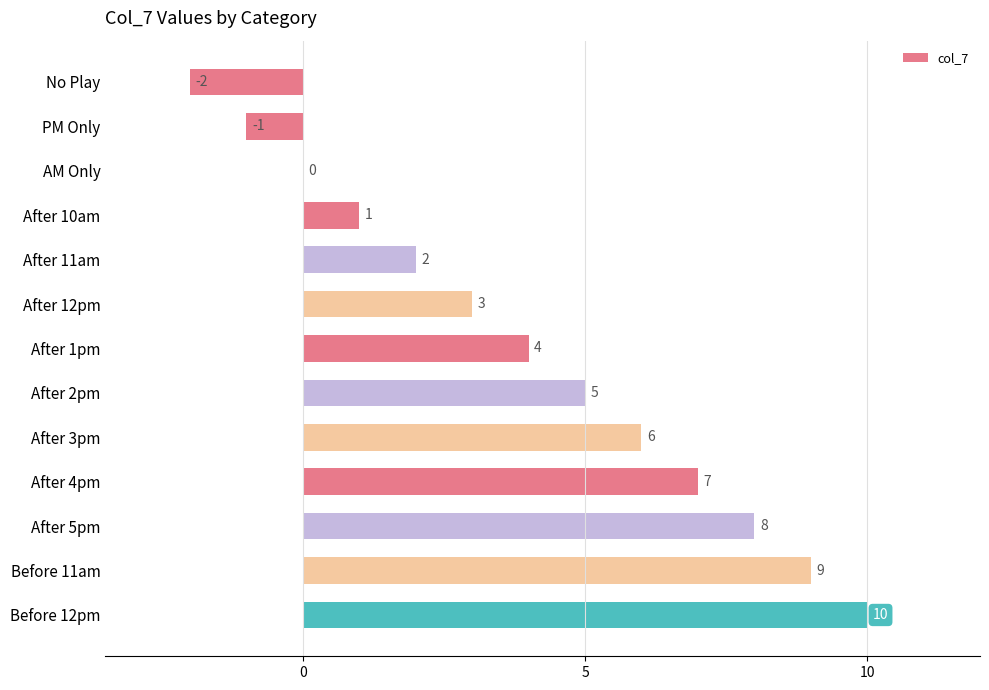

Where is the data nearest to the value 4?

After 1pm